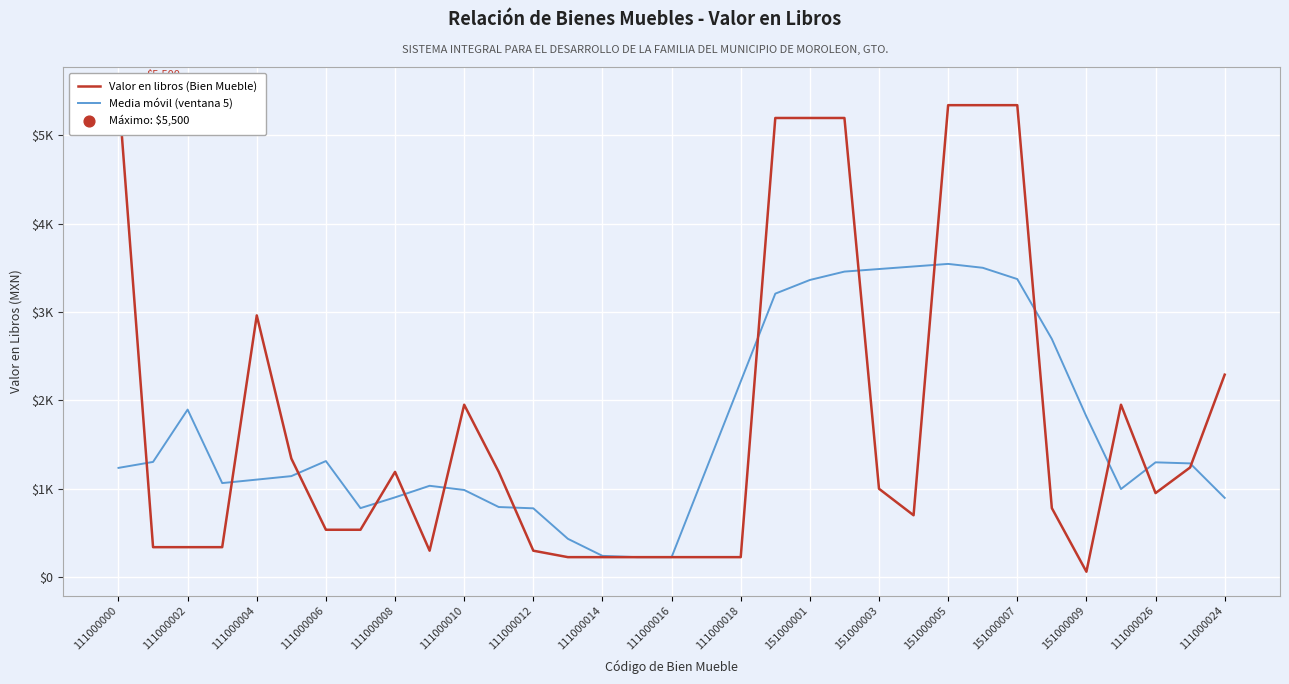

What is the total value across all series at 151000009?

1876.0